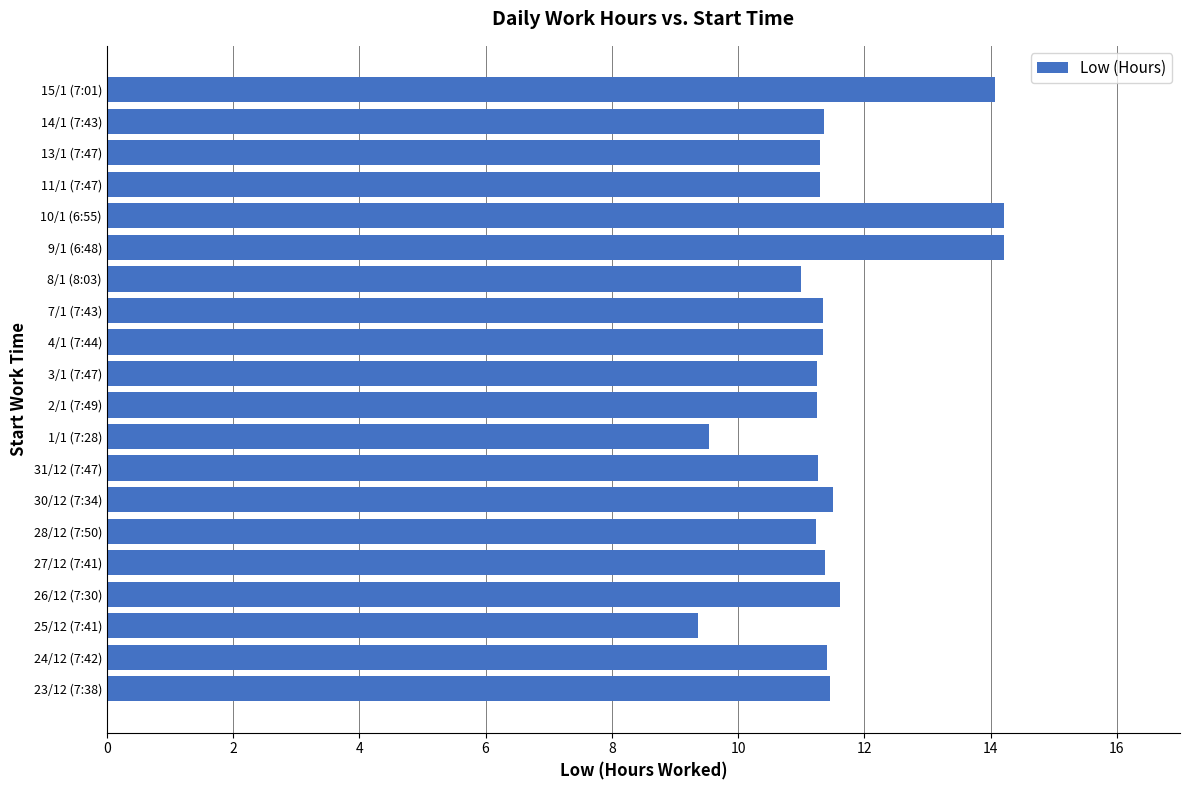

How many data points does each series have?

20